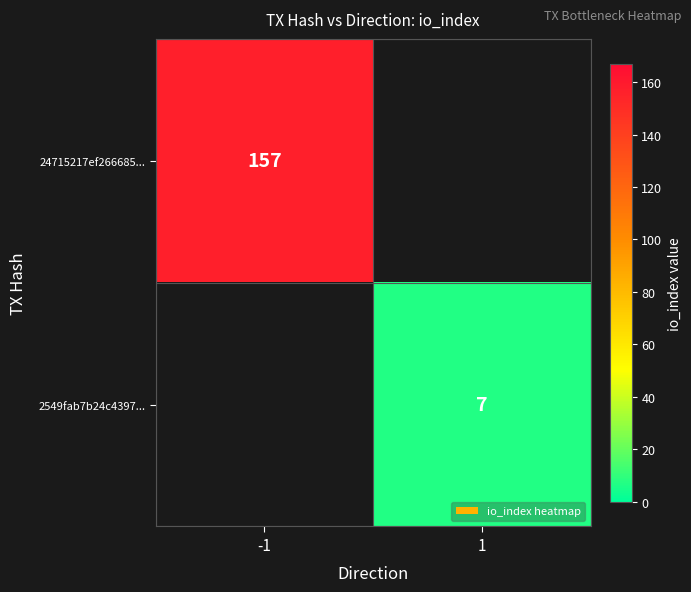

What is the greatest value displayed?

157